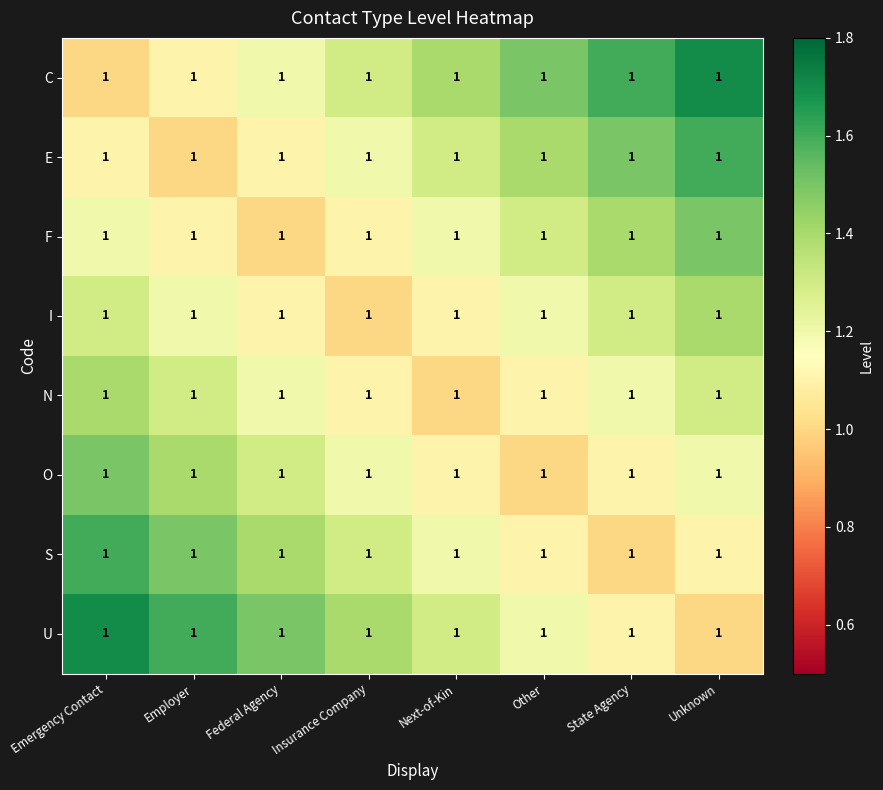

At which label is I closest to 1?

Insurance Company